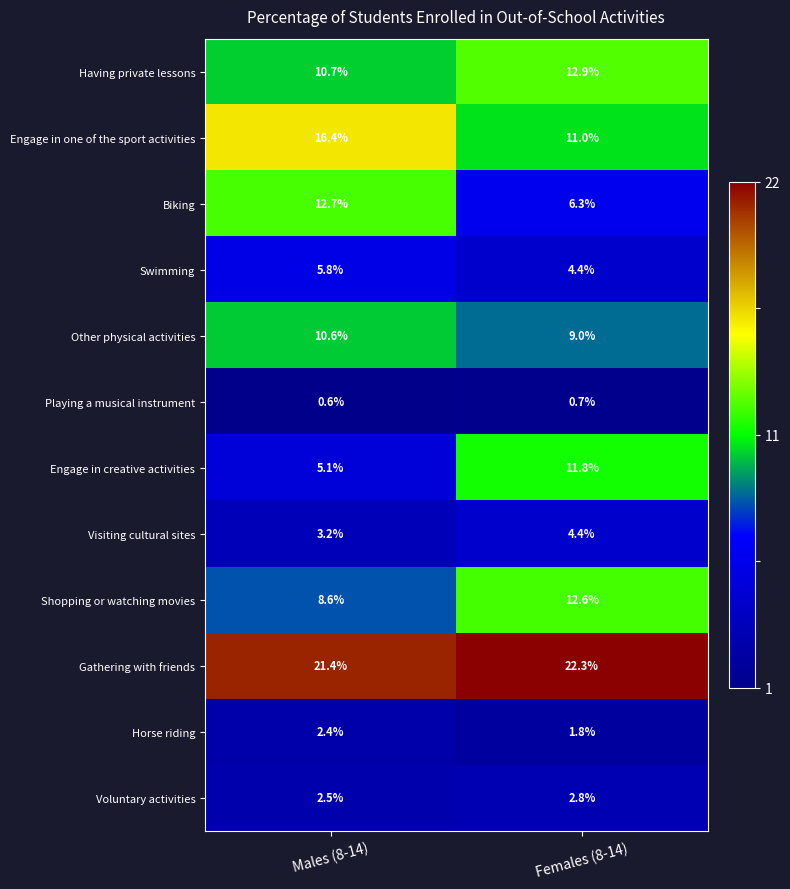

What is the approximate value of Voluntary activities at Males (8-14)?

2.5